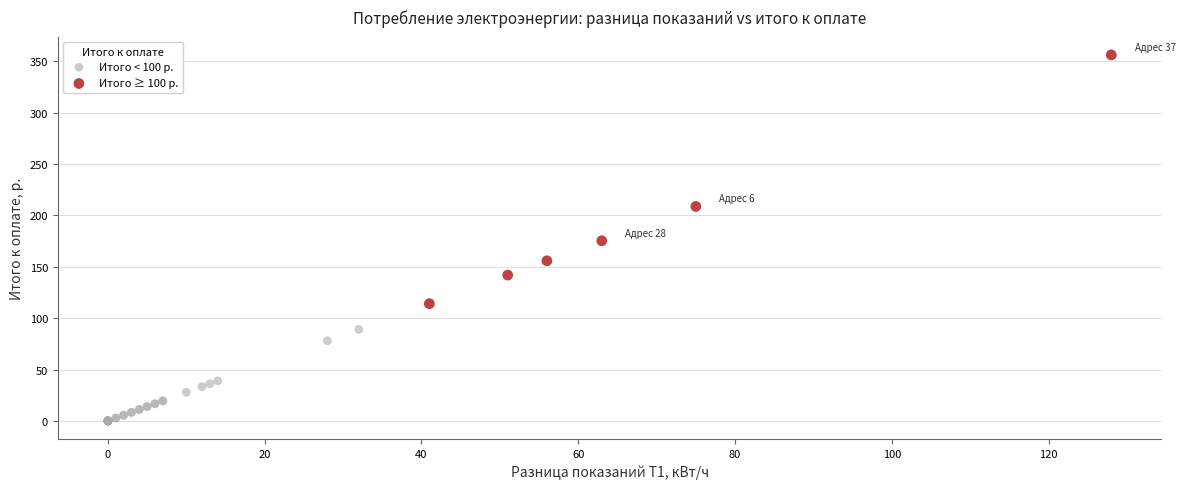

Which series contains the lowest Y value?

Итого < 100 р.